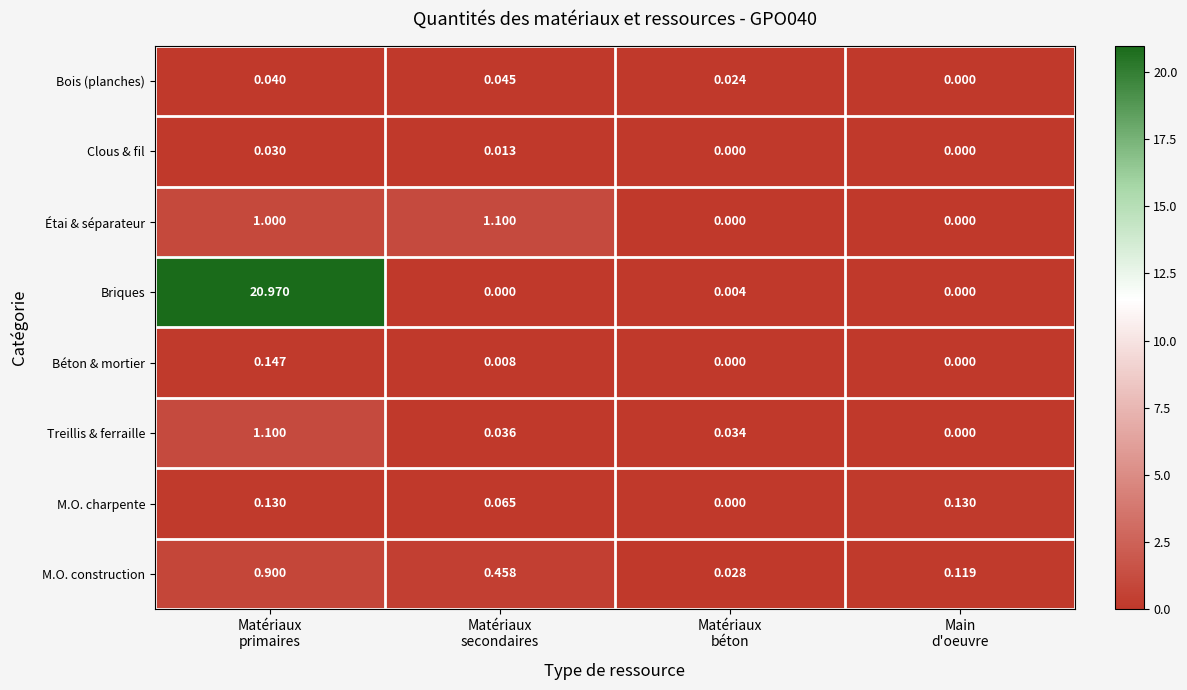

Which series has the largest total across all categories?

Briques